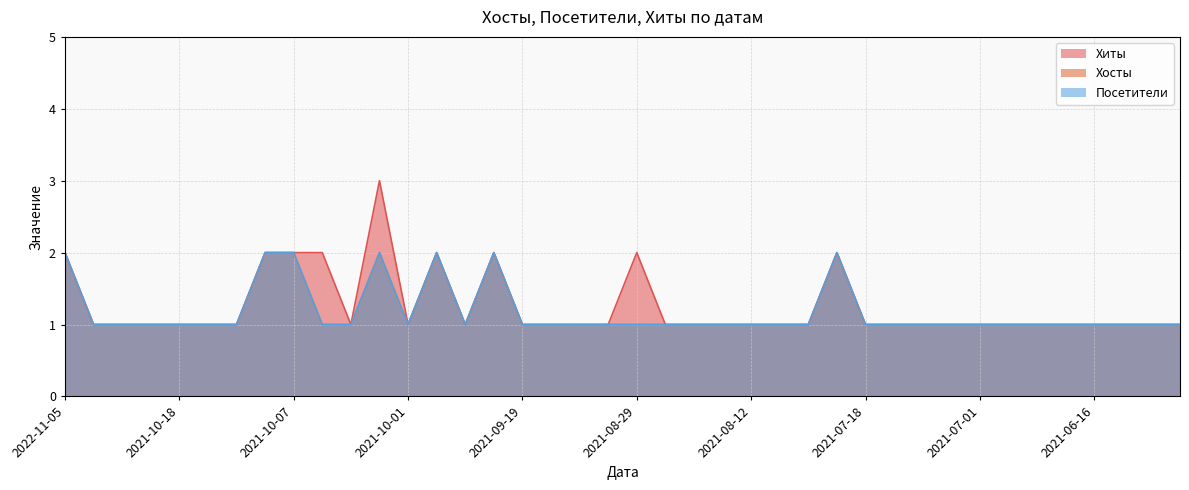

True or false: Хиты has more than 0 interior local peaks.

True